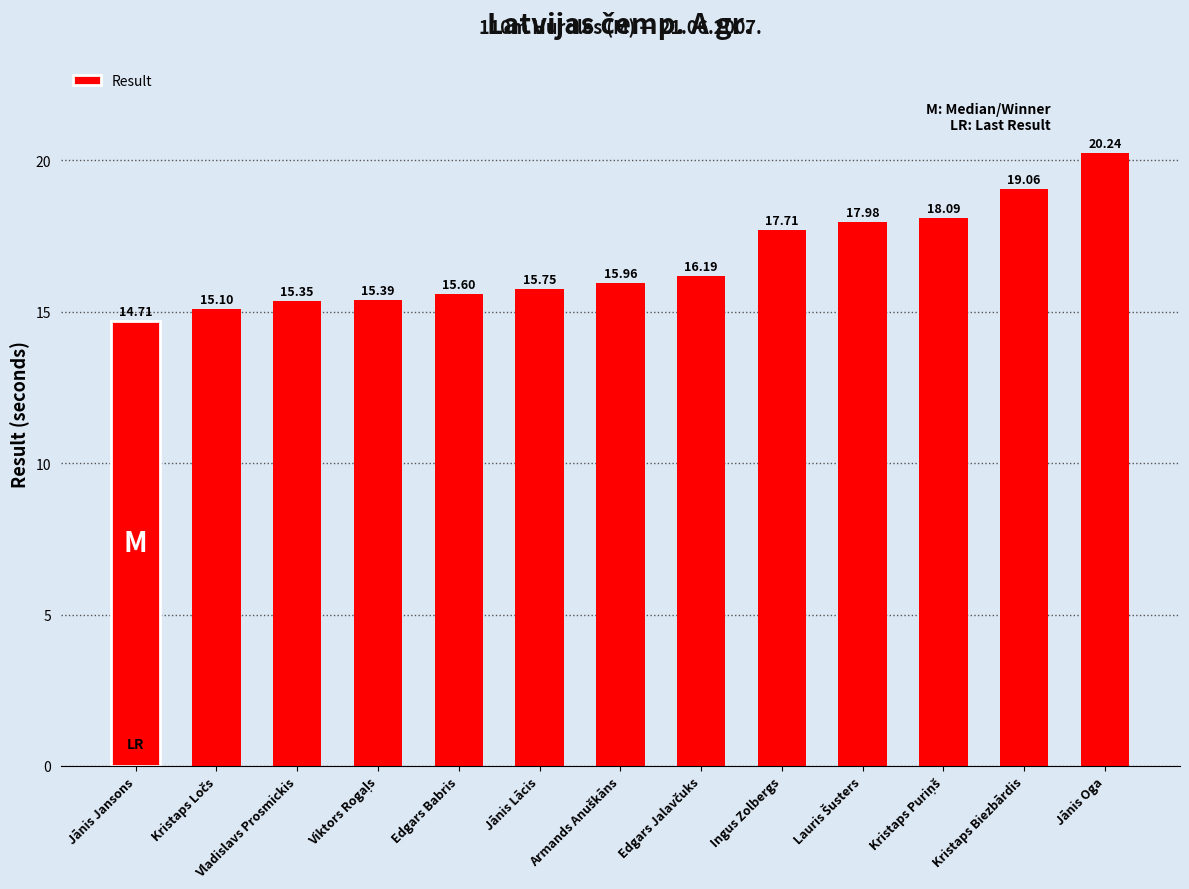

What is the label of the 12th bar from the left?

Kristaps Biezbārdis